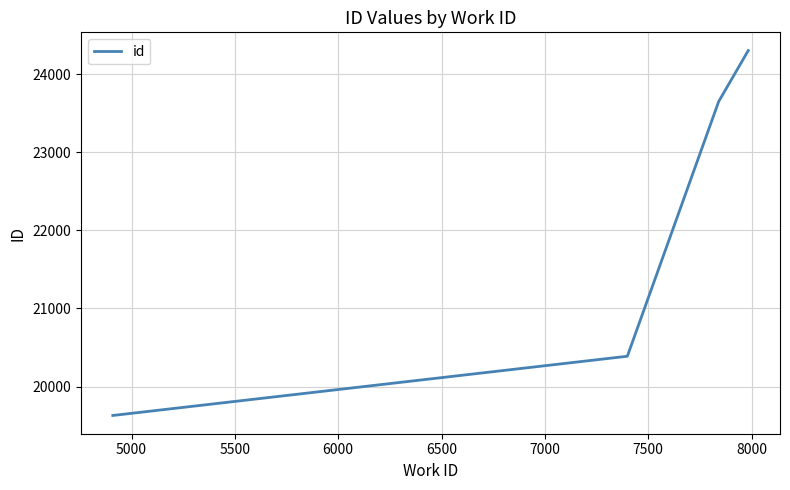

What is the smallest value displayed?

19631